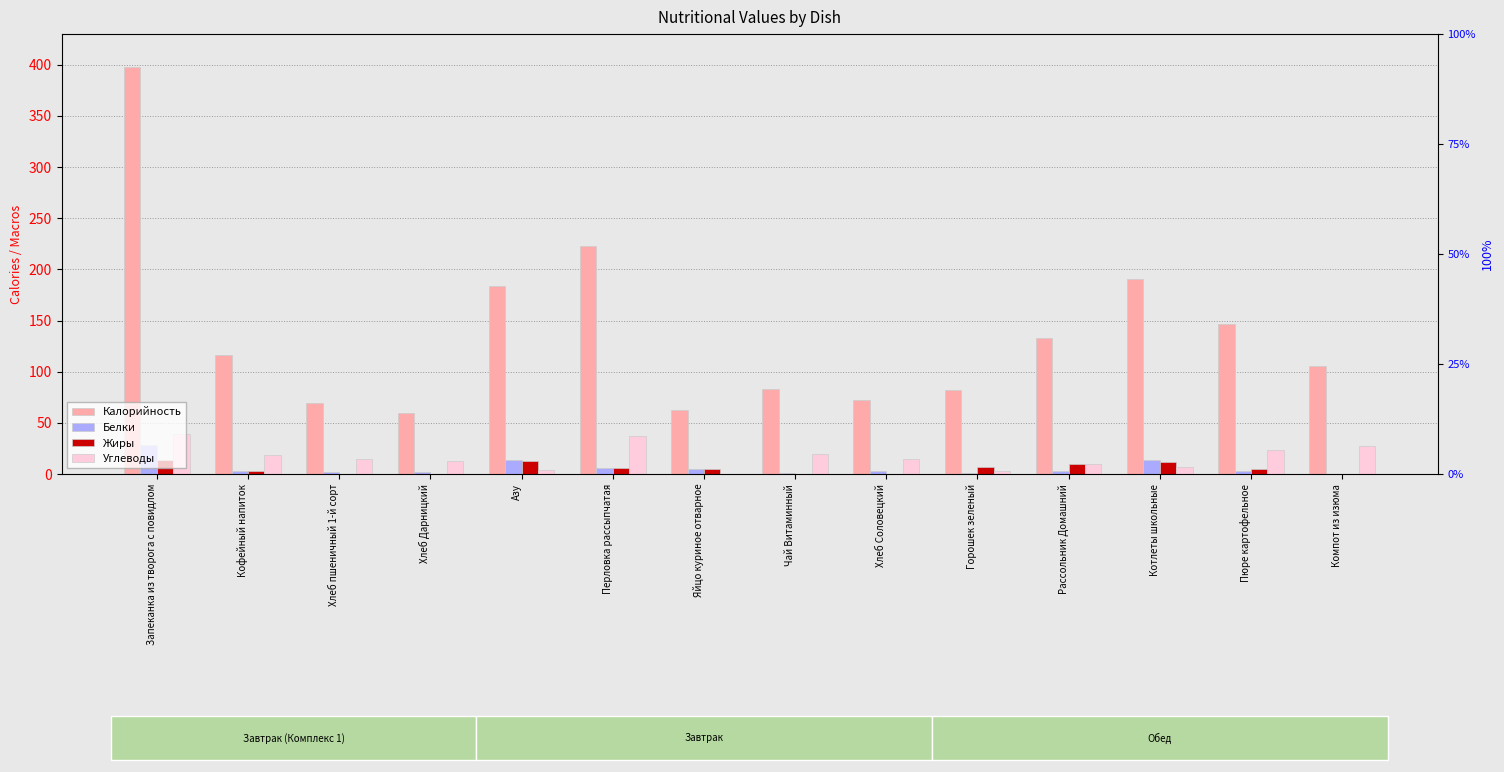

Which series has the largest total across all categories?

Калорийность